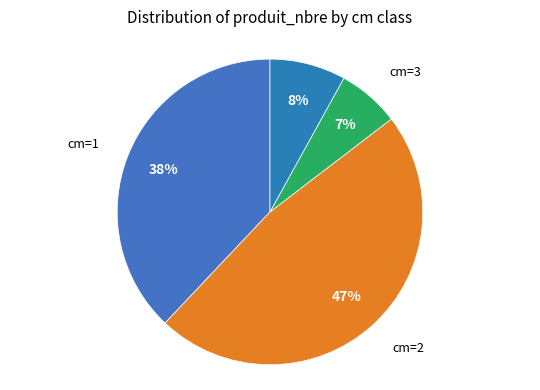

Count the number of slices in the pie.

4